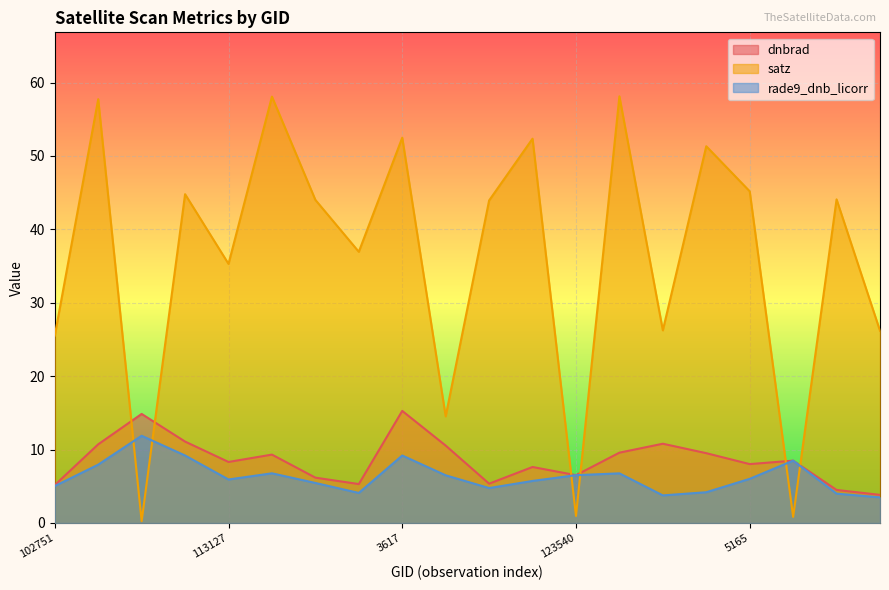

The value of rade9_dnb_licorr at 935 is 7.9. True or false?

True